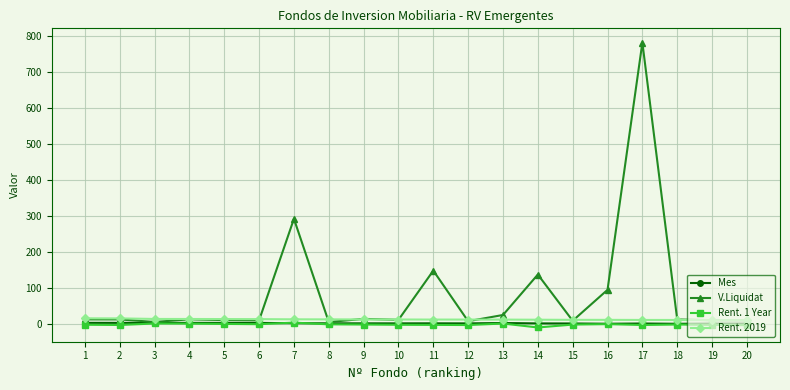

What is the greatest value displayed?

781.1